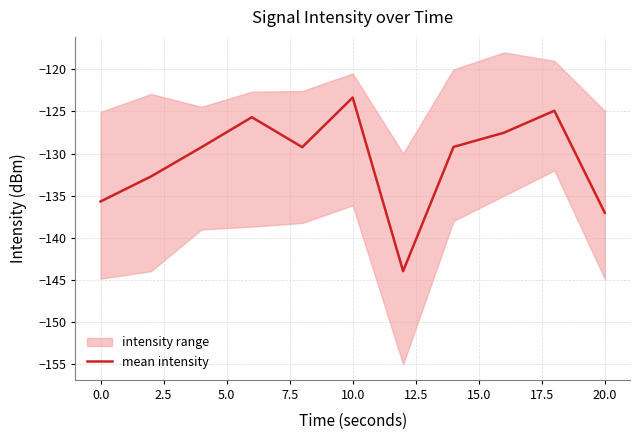

The value of mean intensity at 0.0 is -135.7. True or false?

True